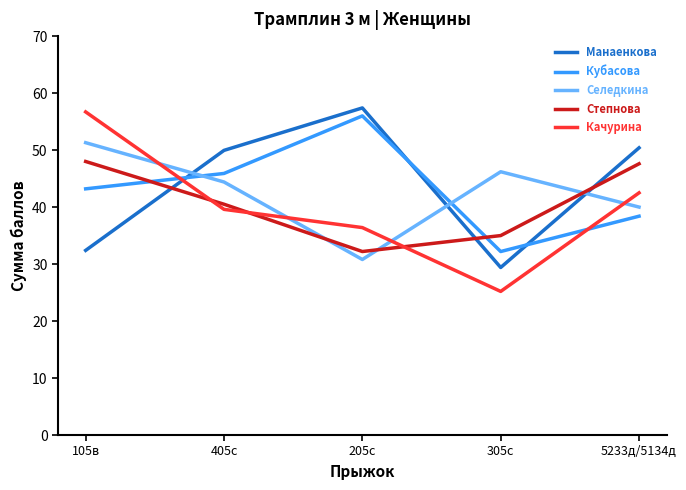

Where does the Кубасова series first go above 43?

105в